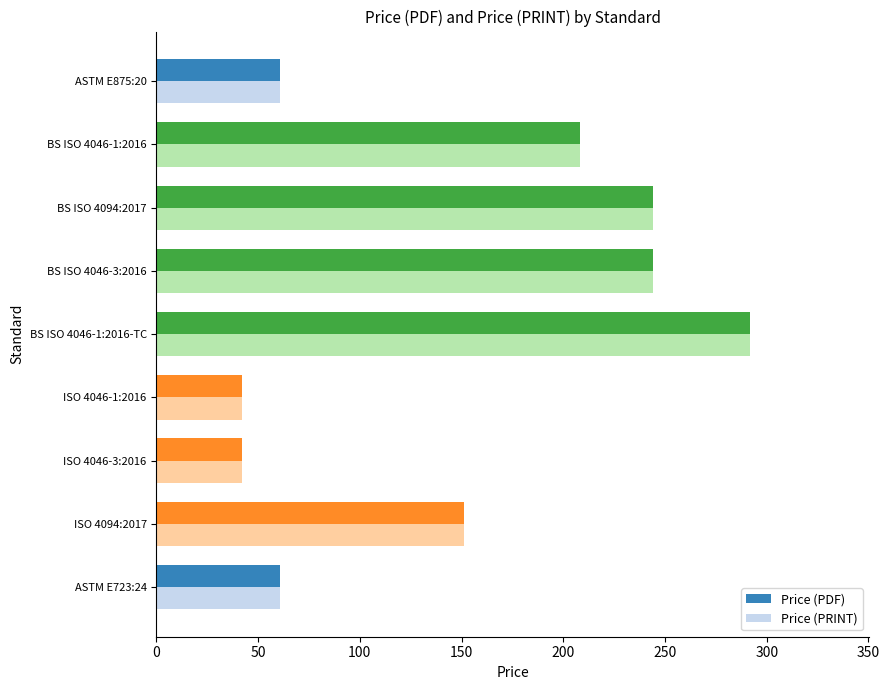

What is the average value of the Price (PRINT) series?

149